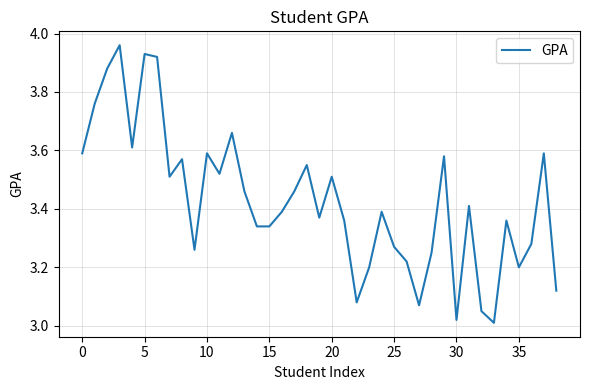

At which label is the value closest to 3?

33